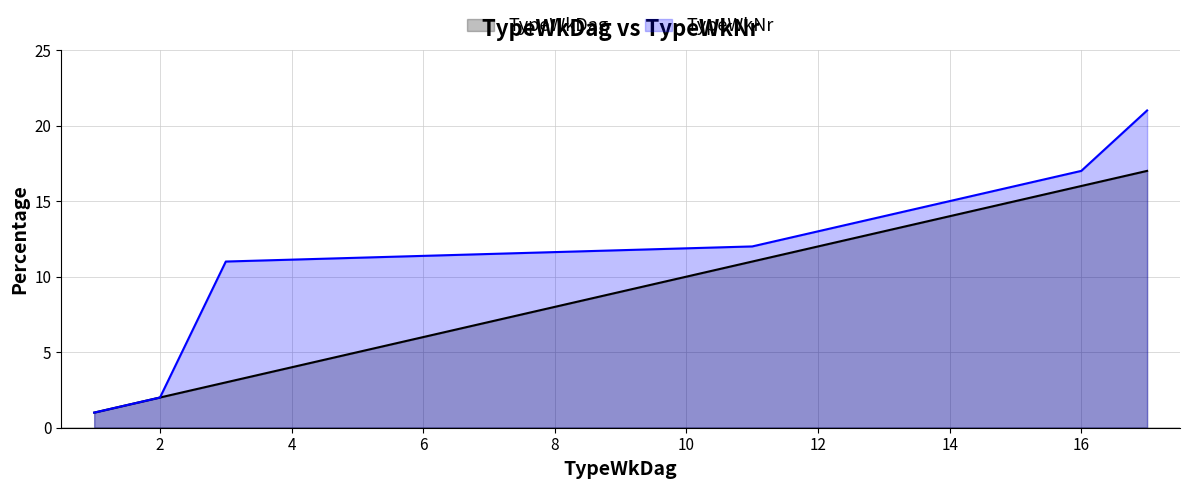

Reading left to right, extract all data points from this chart.

TypeWkDag: 1	2	3	11	12	13	14	15	16	17
TypeWkNr: 1	2	11	12	13	14	15	16	17	21